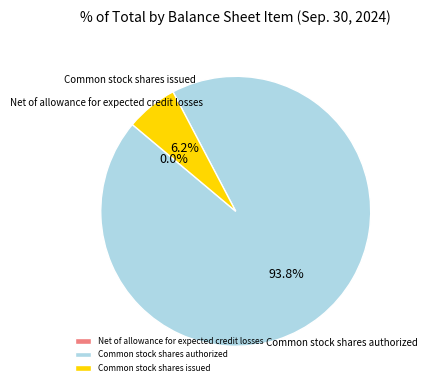

Is it true that Common stock shares authorized is 94% of the pie?

True